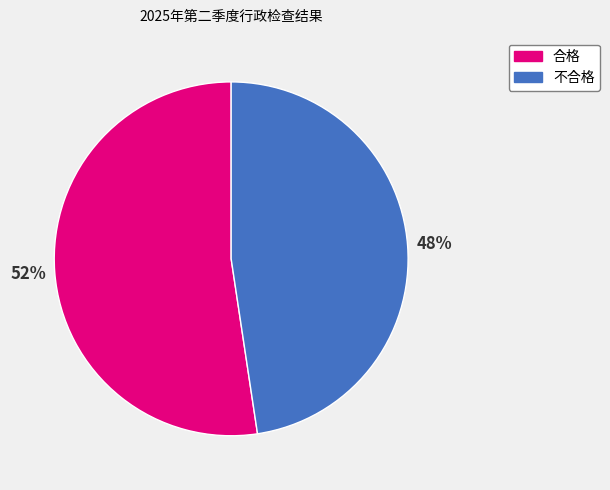

Is there any slice that represents more than half of the pie?

Yes